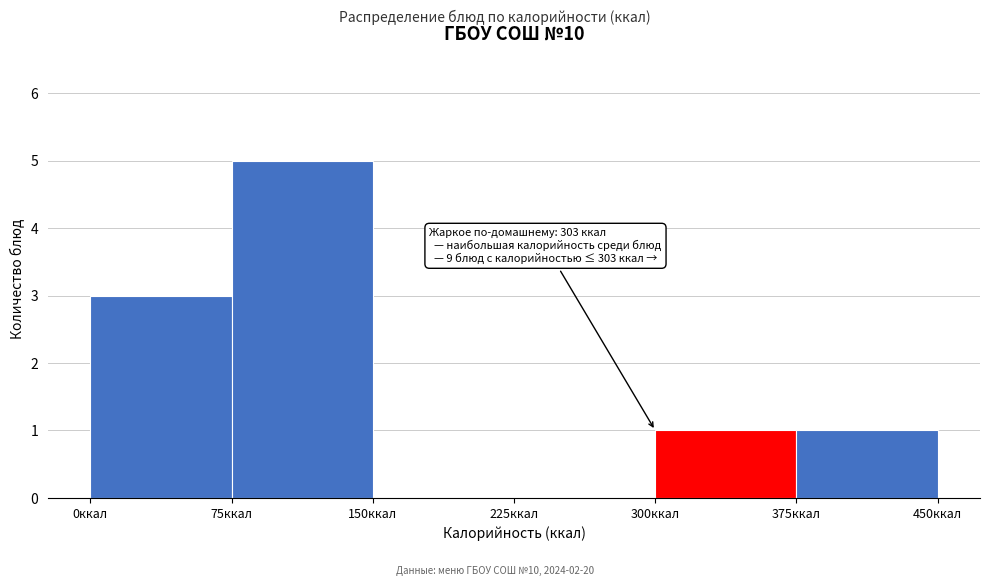

Which range on the x-axis has the tallest bar?

75 to 150